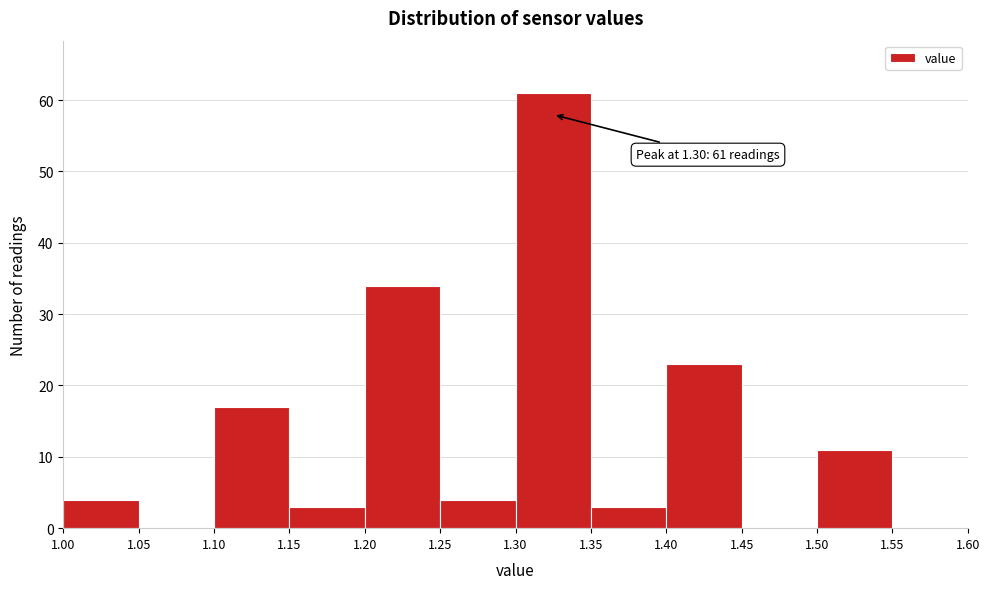

Over which range of the x-axis is the bar tallest?

1.30 to 1.35